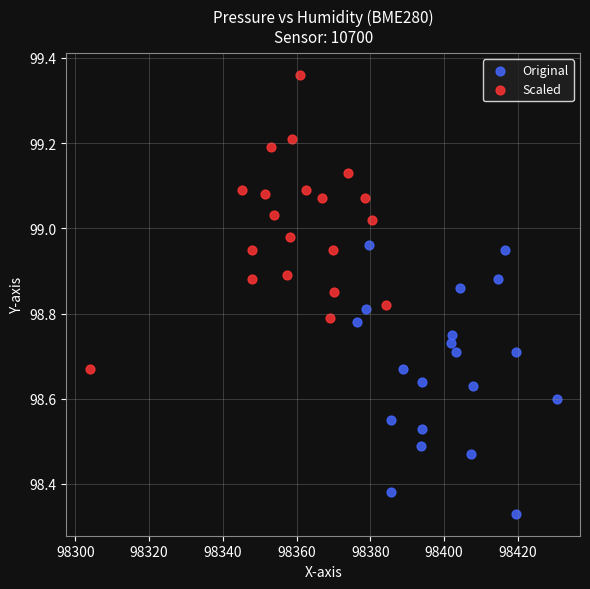

Which series reaches the maximum Y coordinate?

Scaled